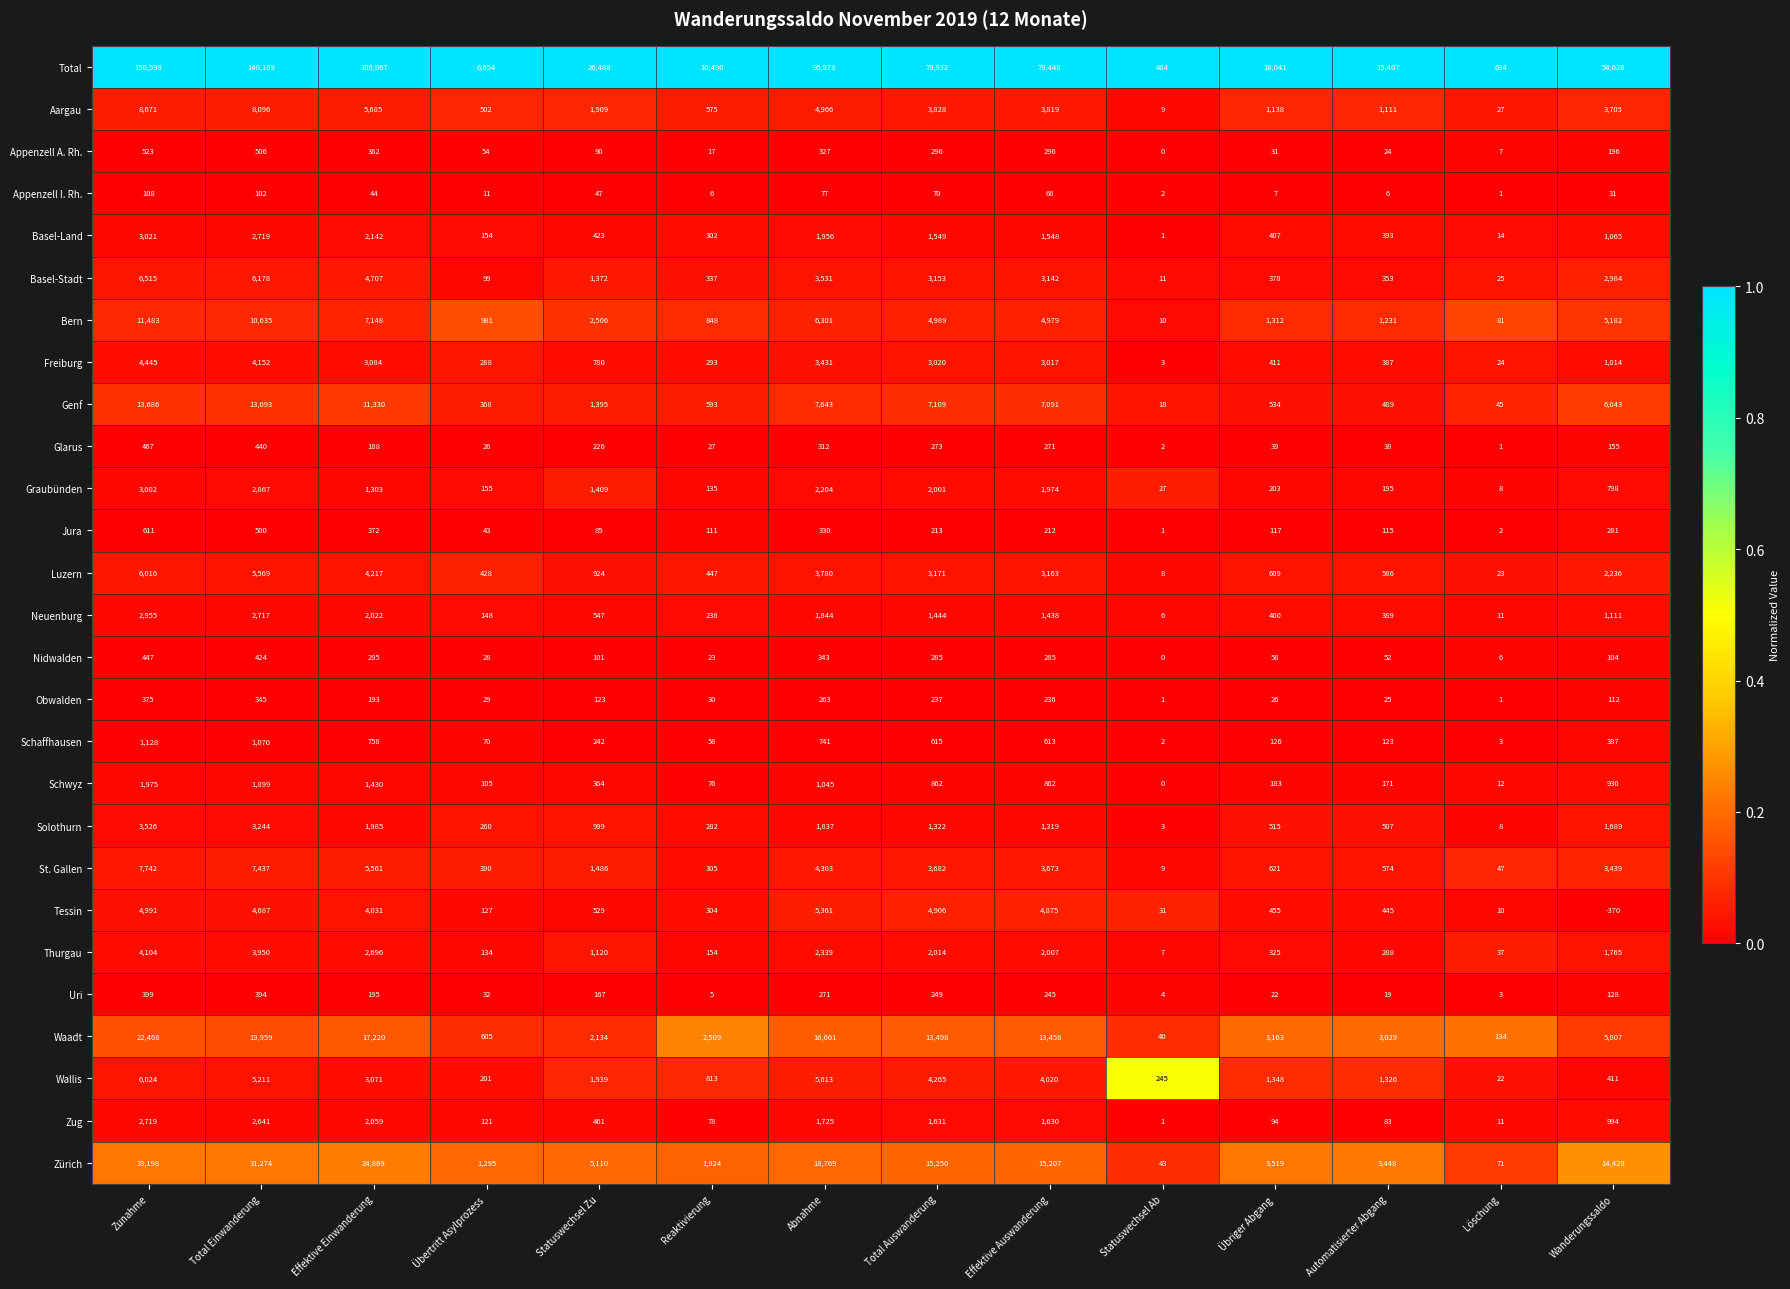

Where does the Basel-Land series first go above 1065?

Zunahme